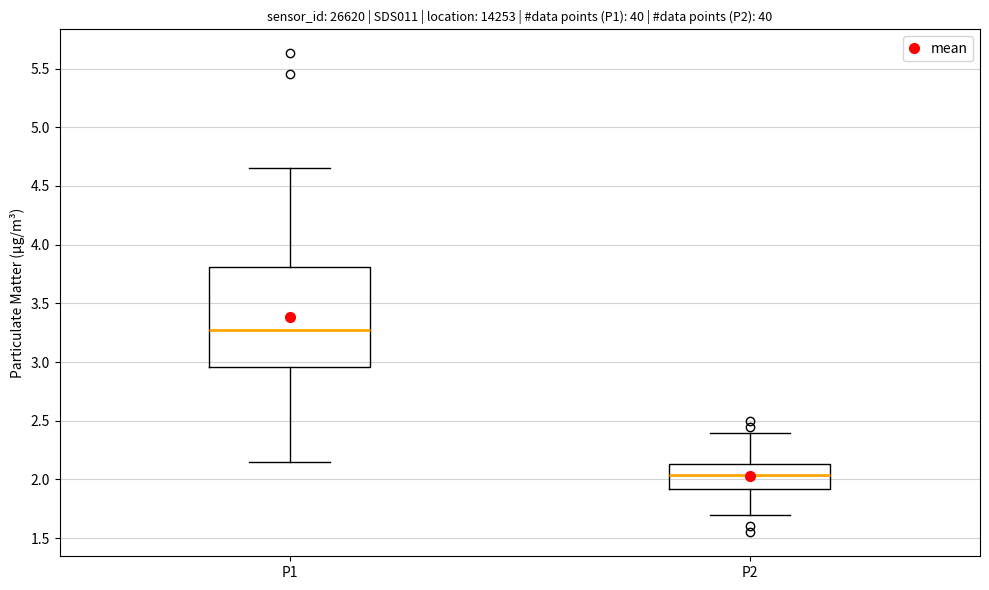

Which box's median line is the lowest?

P2